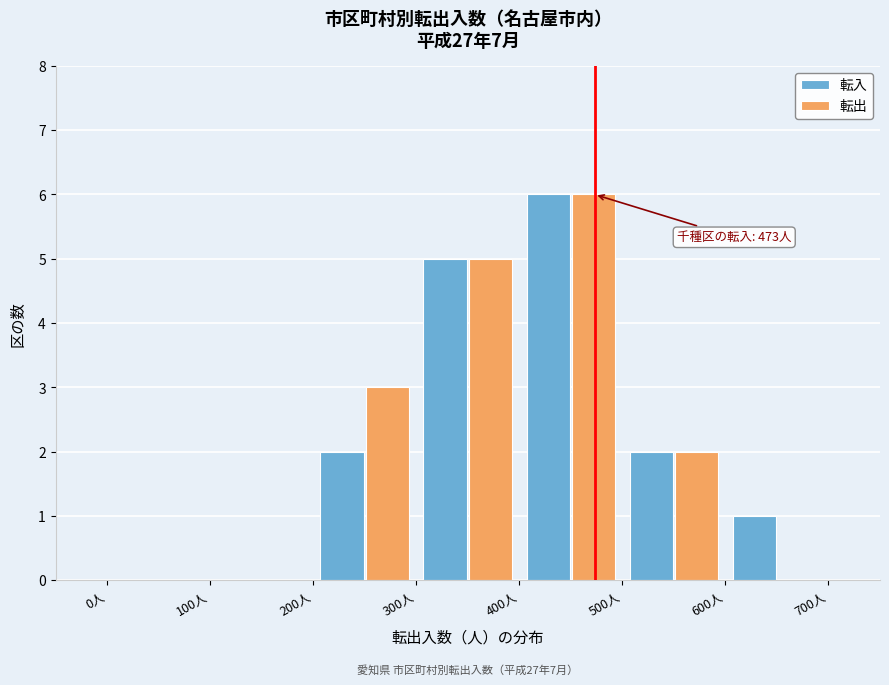

In the 転出 series, which range on the x-axis has the tallest bar?

400 to 500